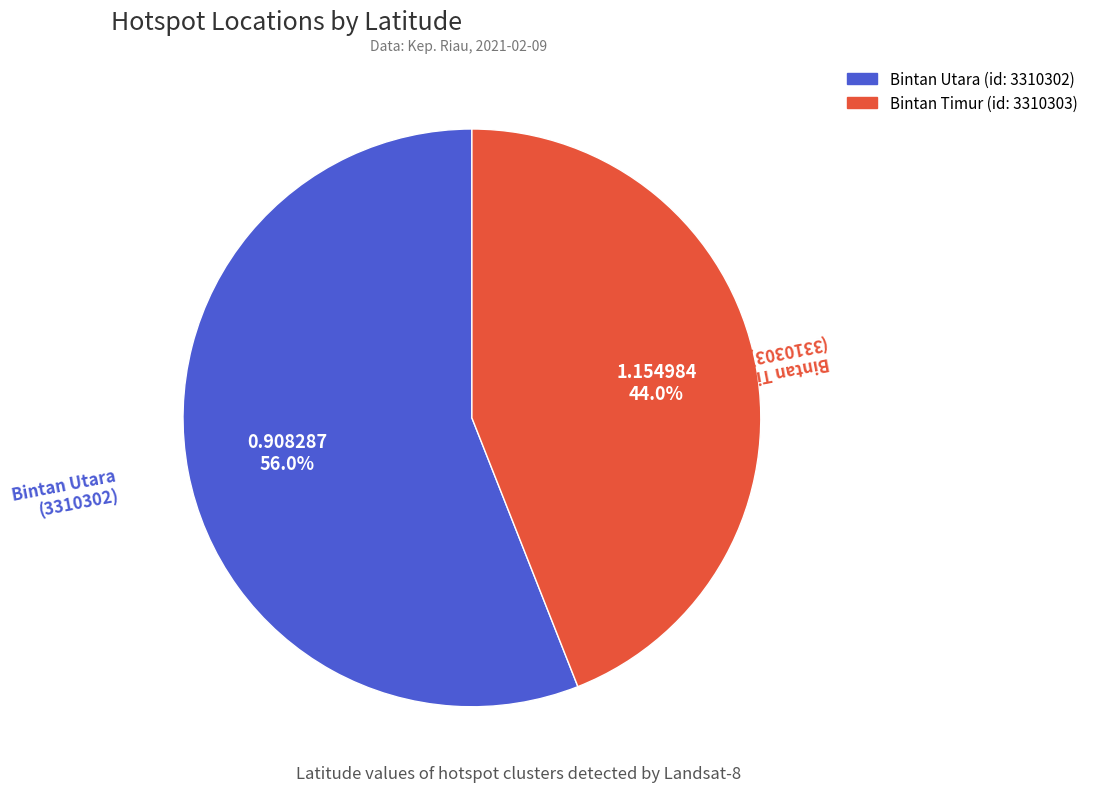

How many slices are in this pie chart?

2